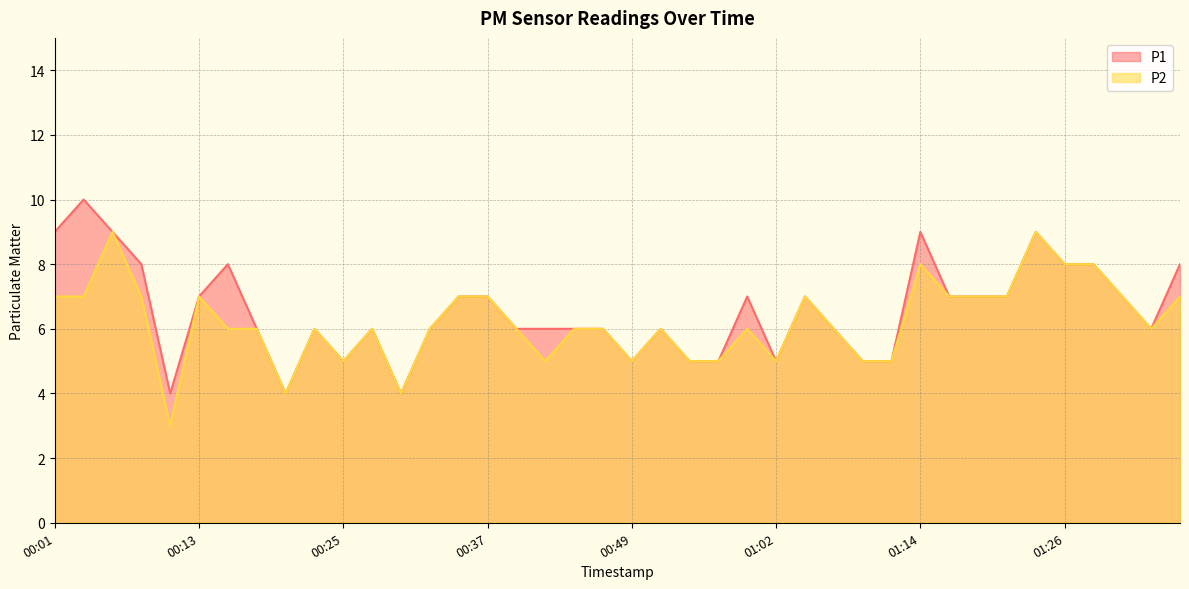

What is the greatest value displayed?

10